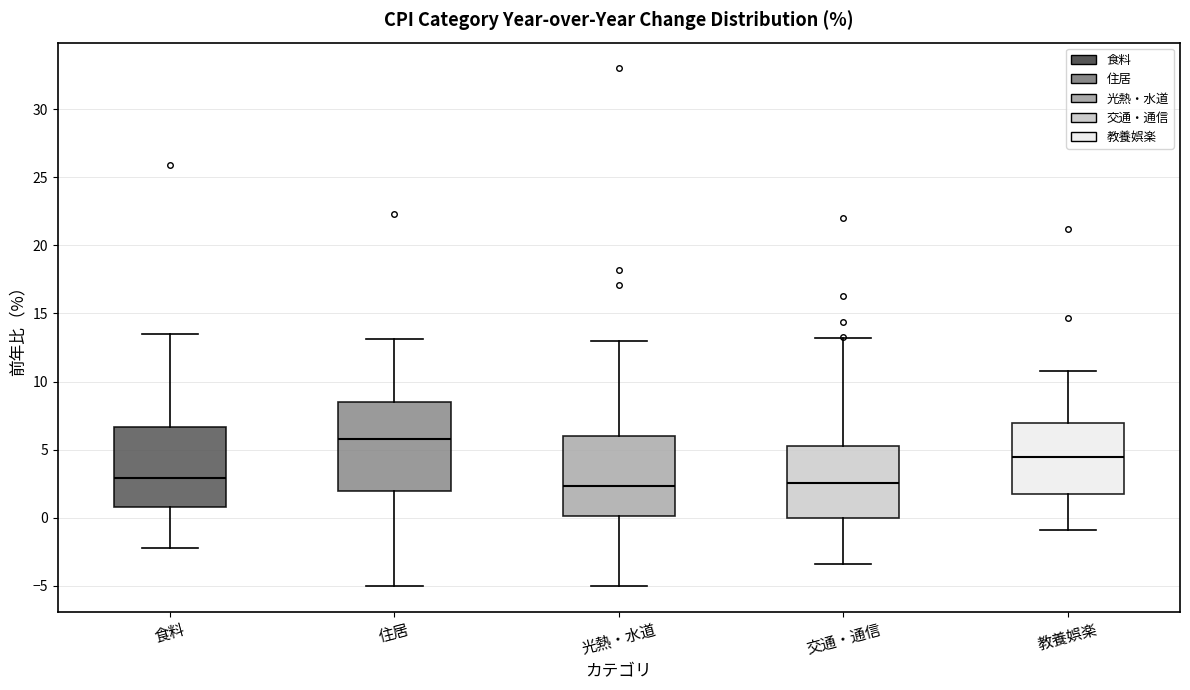

Which box's median line is the highest?

住居